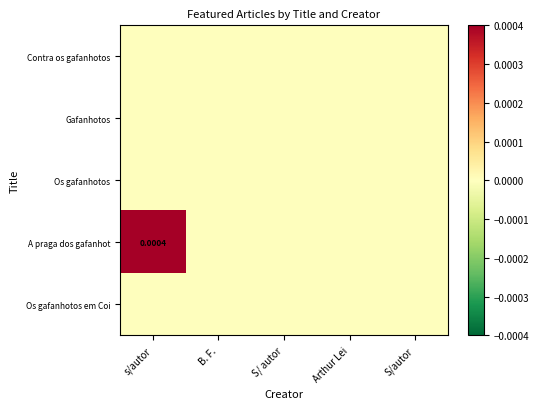

List the series in order of their peak value, highest first.

A praga dos gafanhot, Contra os gafanhotos, Gafanhotos, Os gafanhotos, Os gafanhotos em Coi